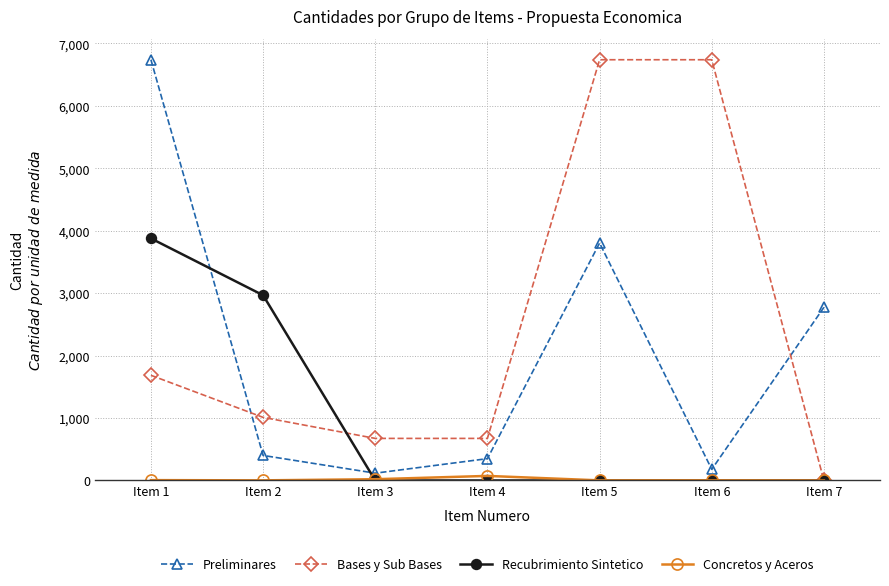

List the series in order of their overall mean, lowest first.

Concretos y Aceros, Recubrimiento Sintetico, Preliminares, Bases y Sub Bases